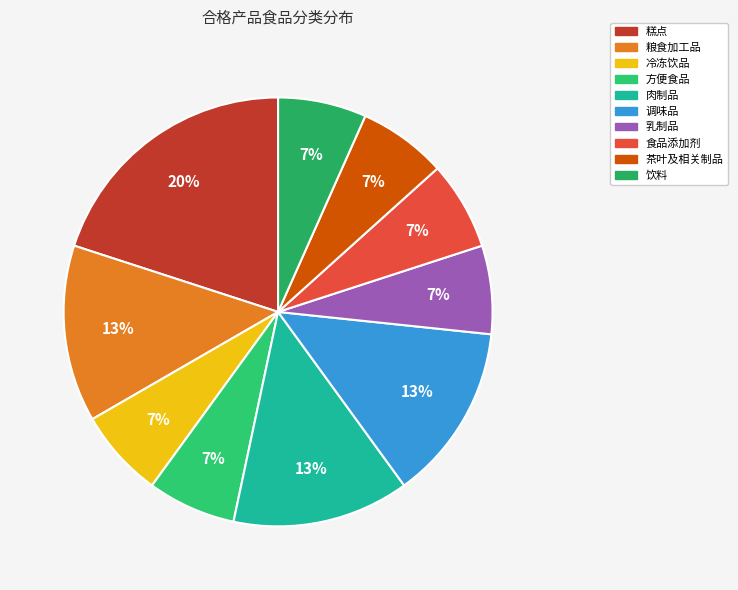

Does any single category account for the majority?

No